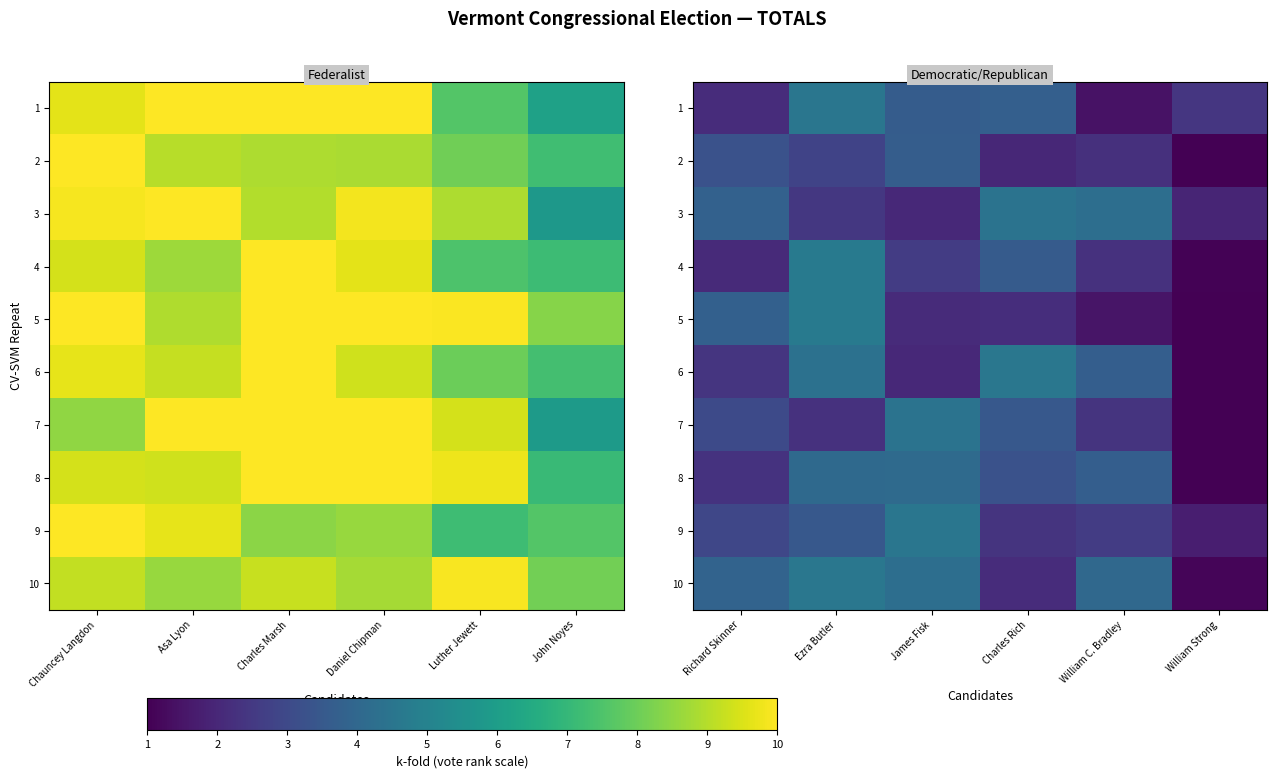

What is the difference between the maximum and second lowest values in the 8 series?

1.8